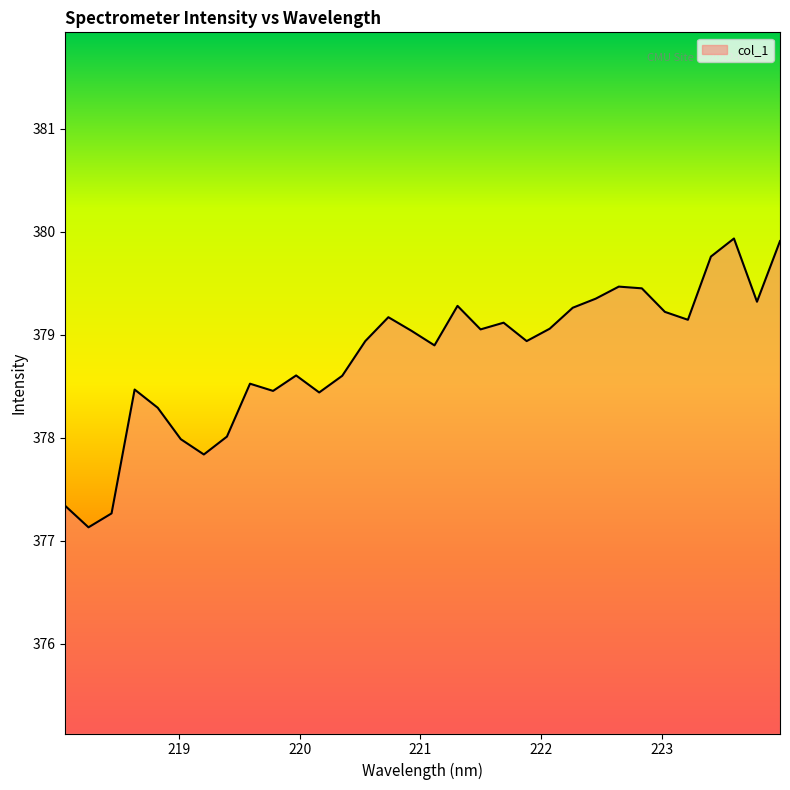

Does the chart display data point markers on the line(s)?

No